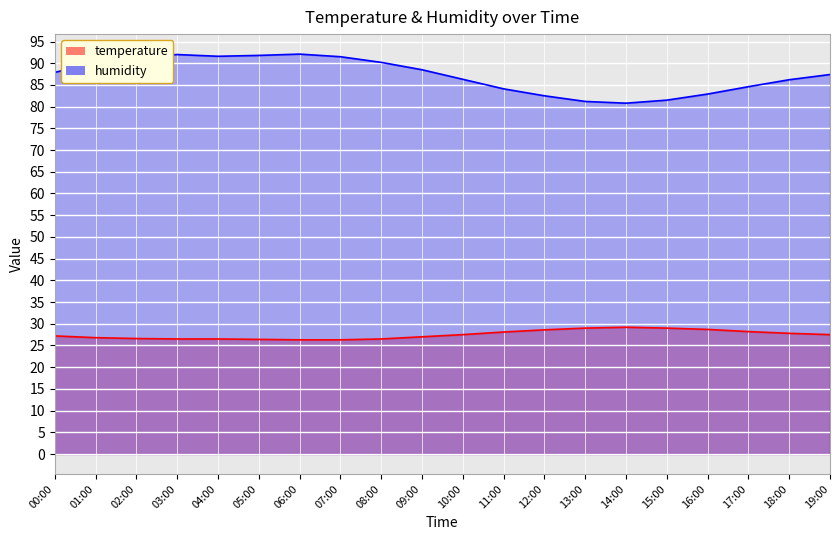

At which label does humidity reach its peak?

06:00